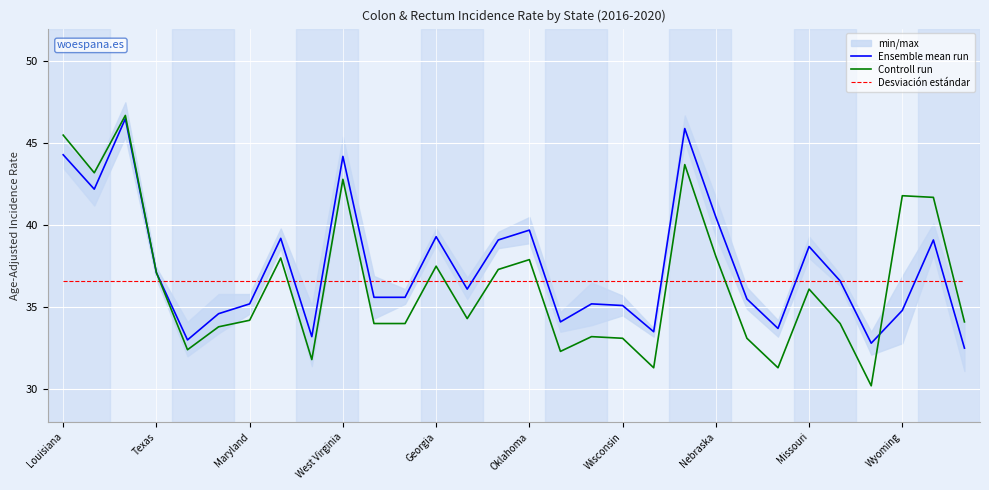

What is the lowest value of the Controll run series?

30.2